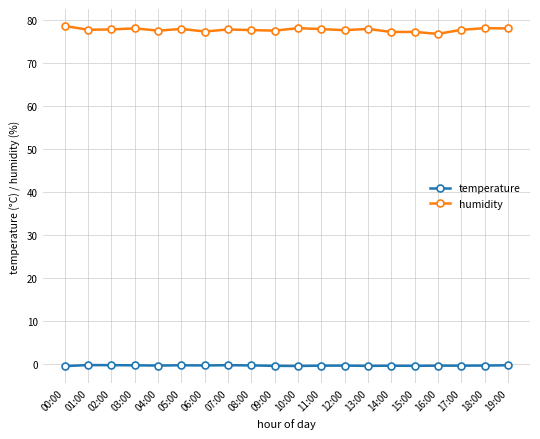

Count the number of categories in the chart.

20